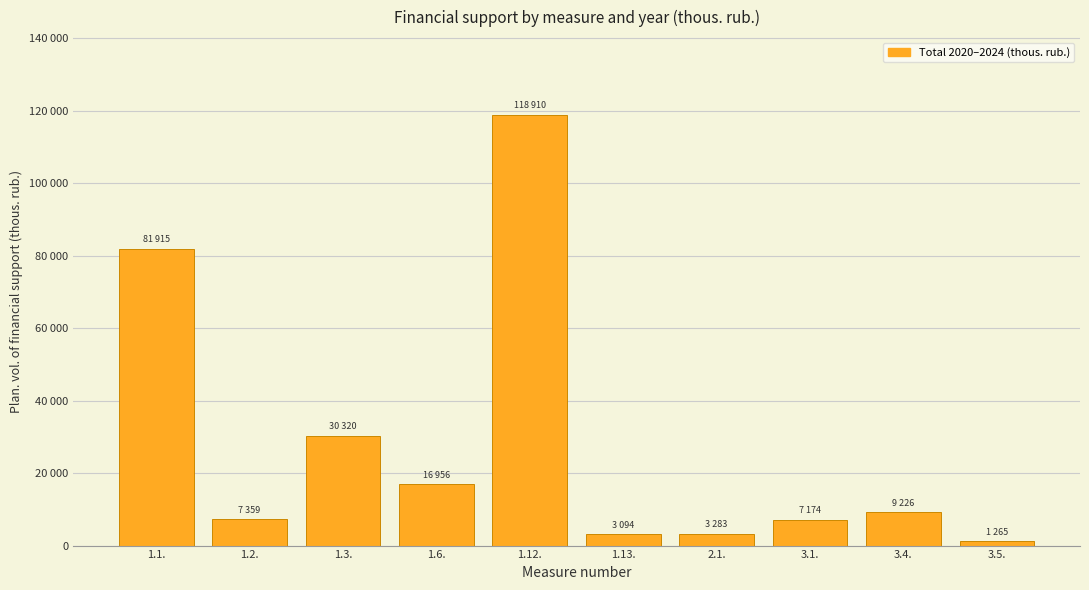

What is the greatest value displayed?

118909.5